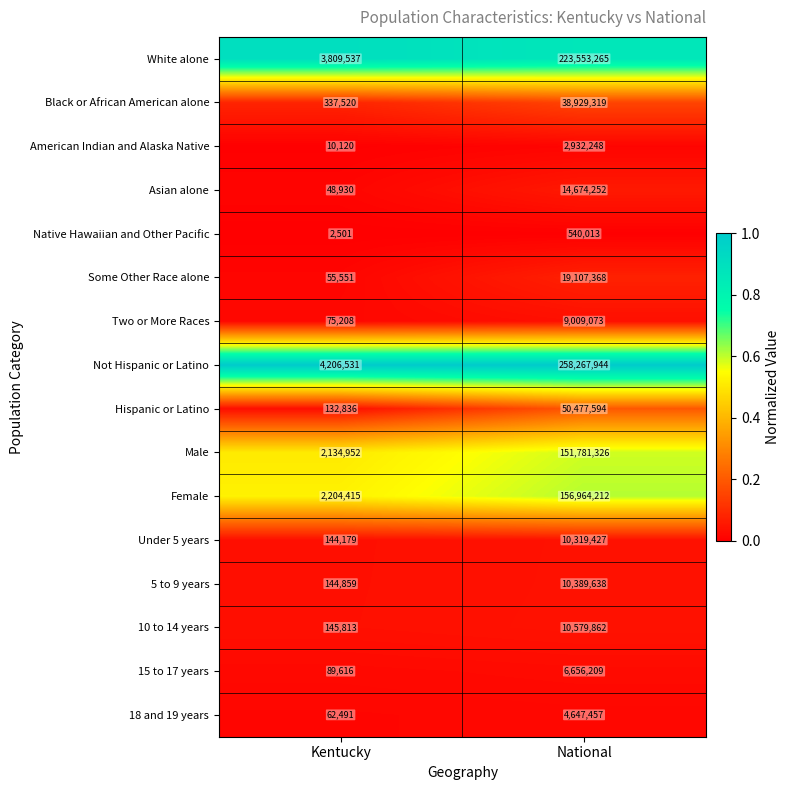

True or false: Native Hawaiian and Other Pacific has a value of 3941 at Kentucky.

False